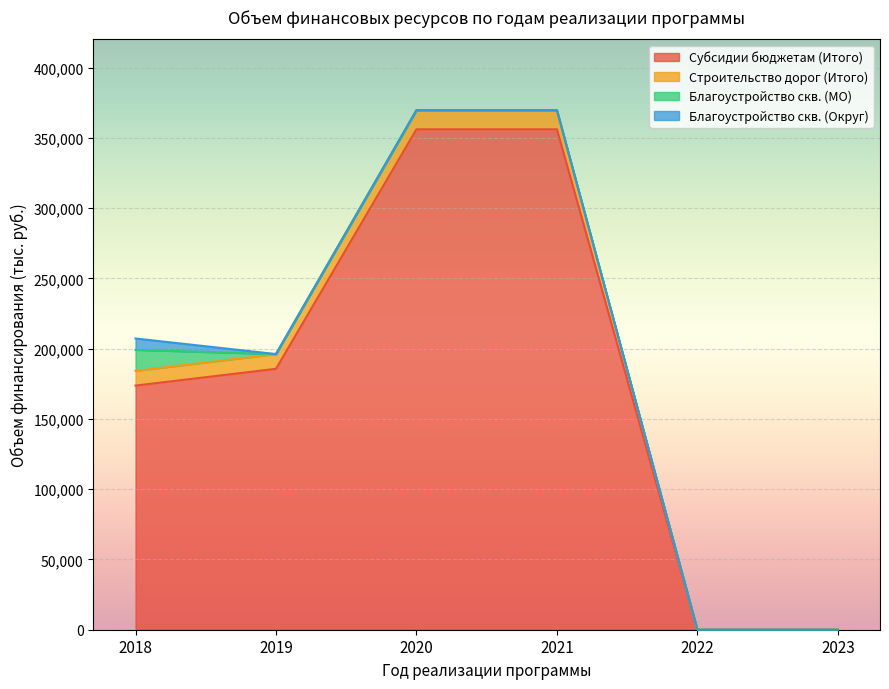

Which series has the largest range (max minus min)?

Субсидии бюджетам (Итого)